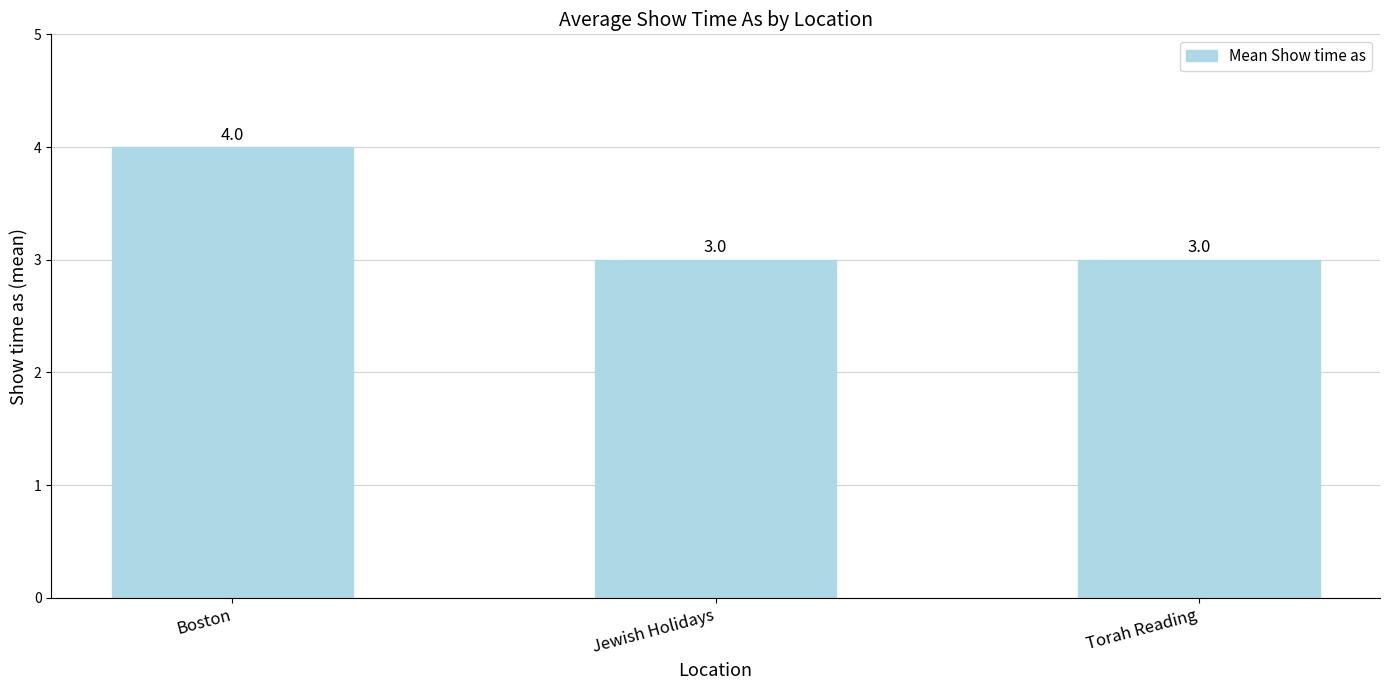

How many data points does each series have?

3